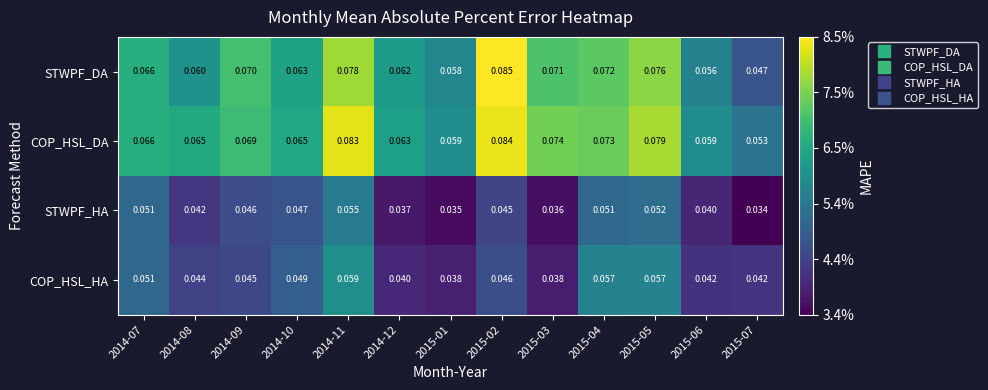

What is the total value across all series at 2014-10?

0.2